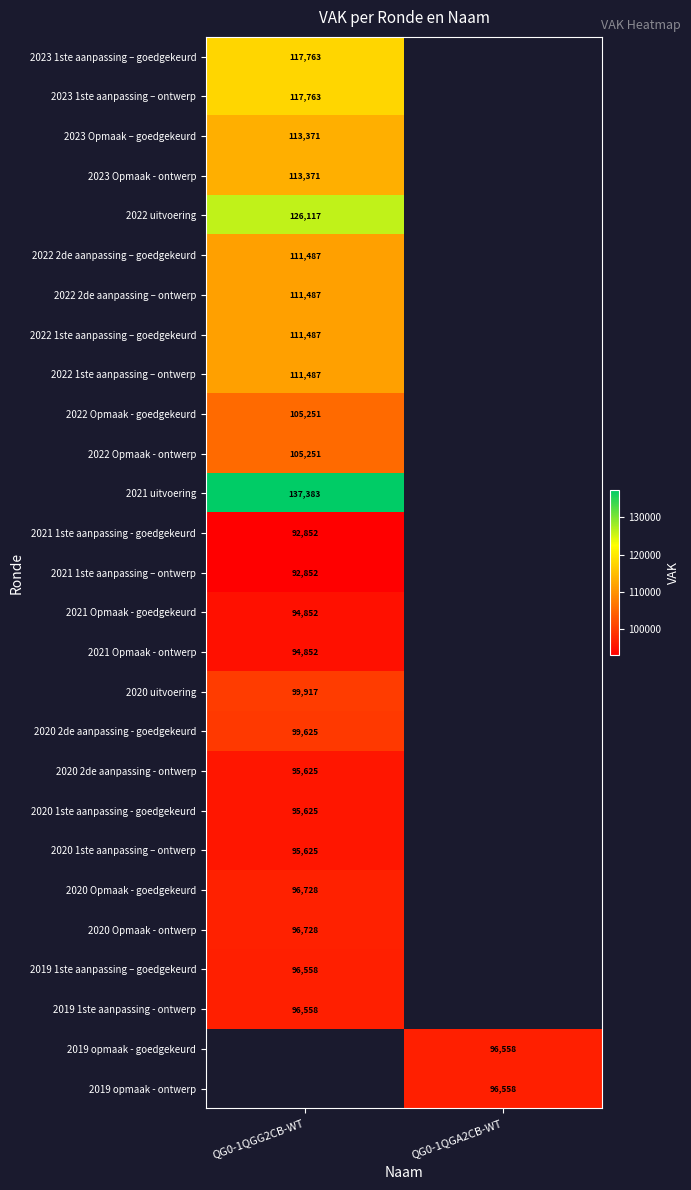

The 2022 1ste aanpassing – ontwerp series shows 111487 at QG0-1QGG2CB-WT. True or false?

True